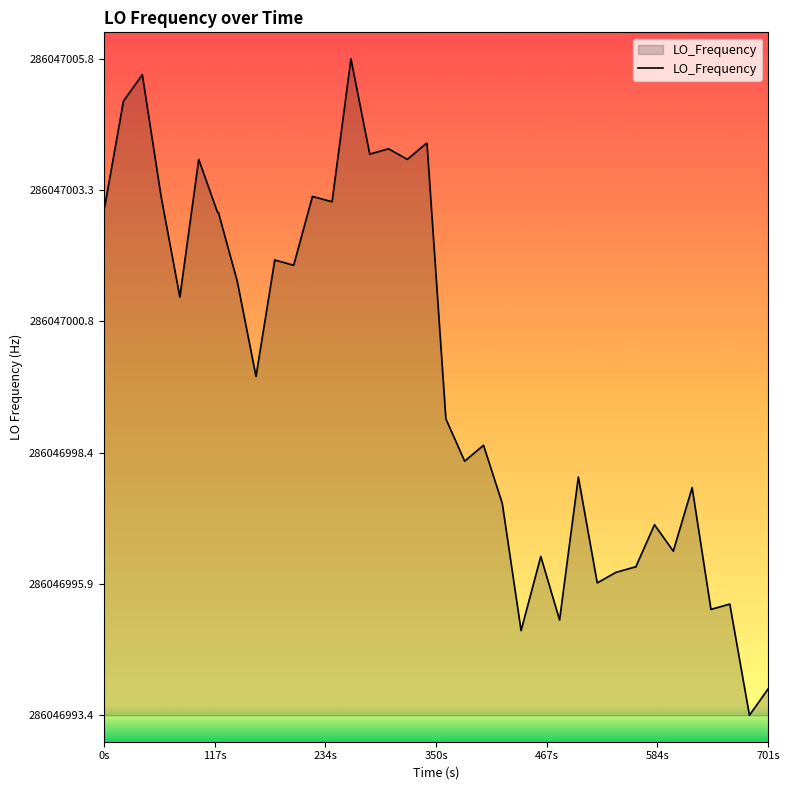

What is the label of the 3rd point from the left?

234s